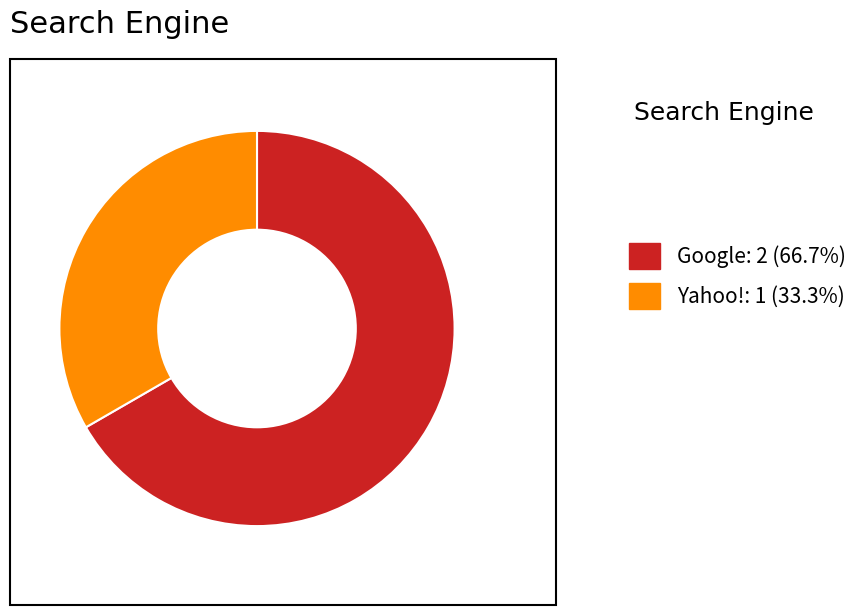

Approximately how many times larger is the value at Yahoo!: 1 (33.3%) compared to Google: 2 (66.7%)?

0.5